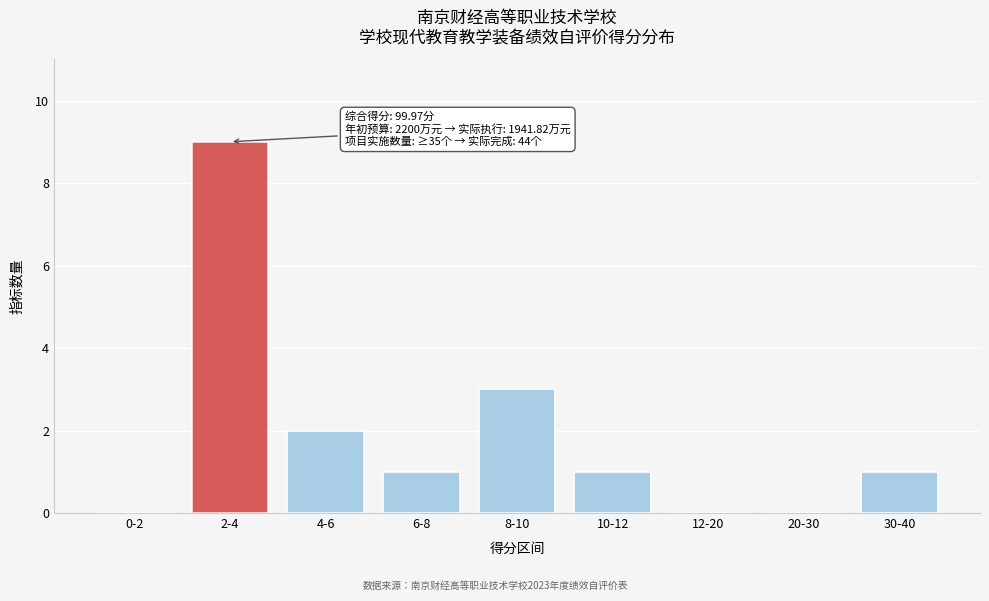

Reading right to left, extract all data points from this chart.

30-40=1	20-30=0	12-20=0	10-12=1	8-10=3	6-8=1	4-6=2	2-4=9	0-2=0